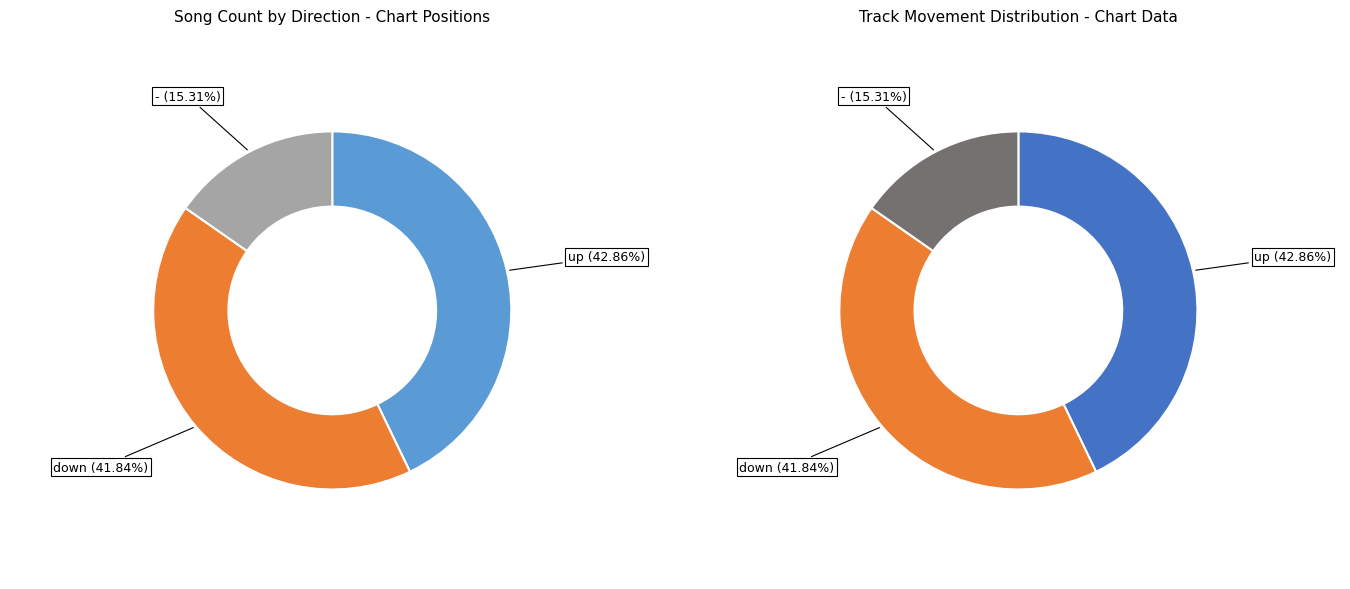

Which slice is the smallest?

-